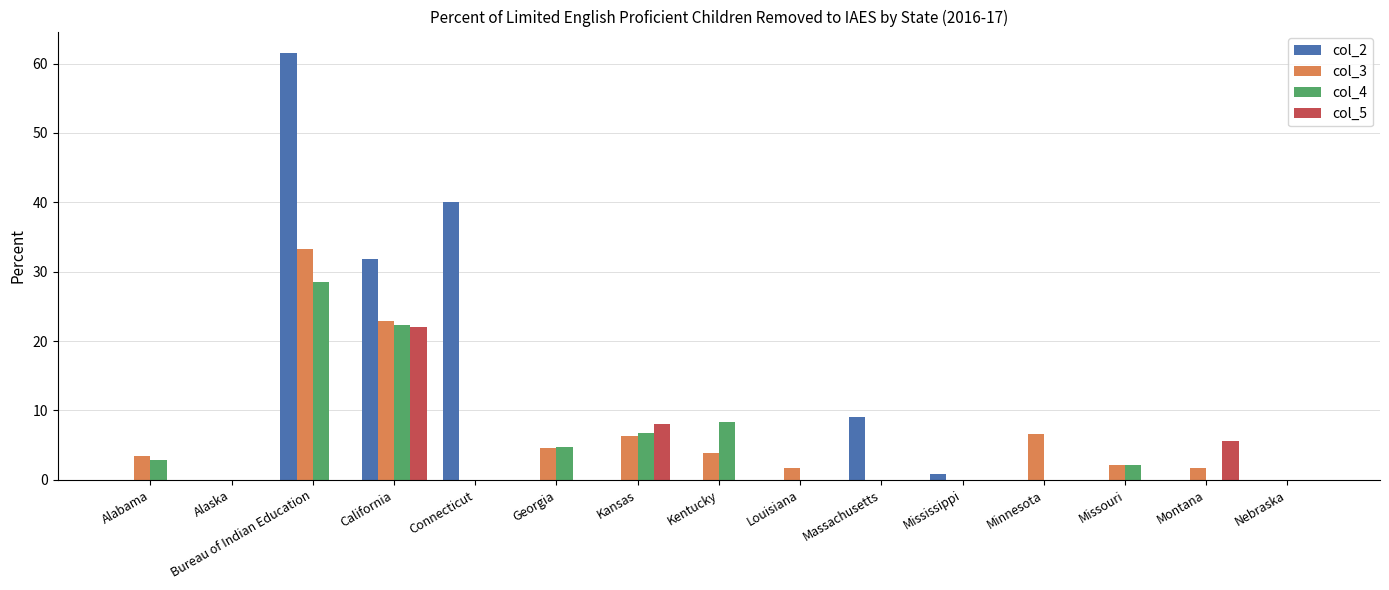

Which series changed the most between Connecticut and Georgia?

col_2